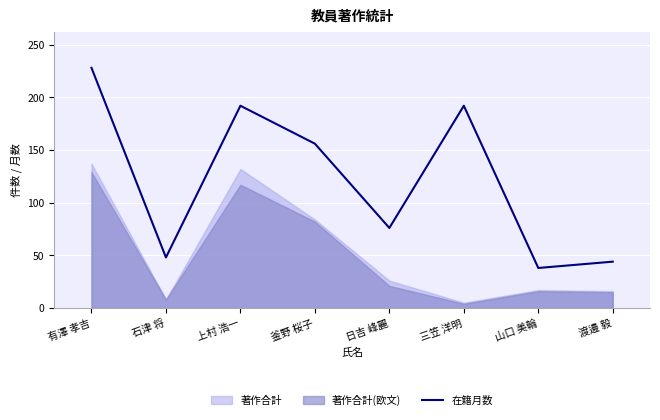

How many interior local peaks (higher than both neighbors) does the data have?

2